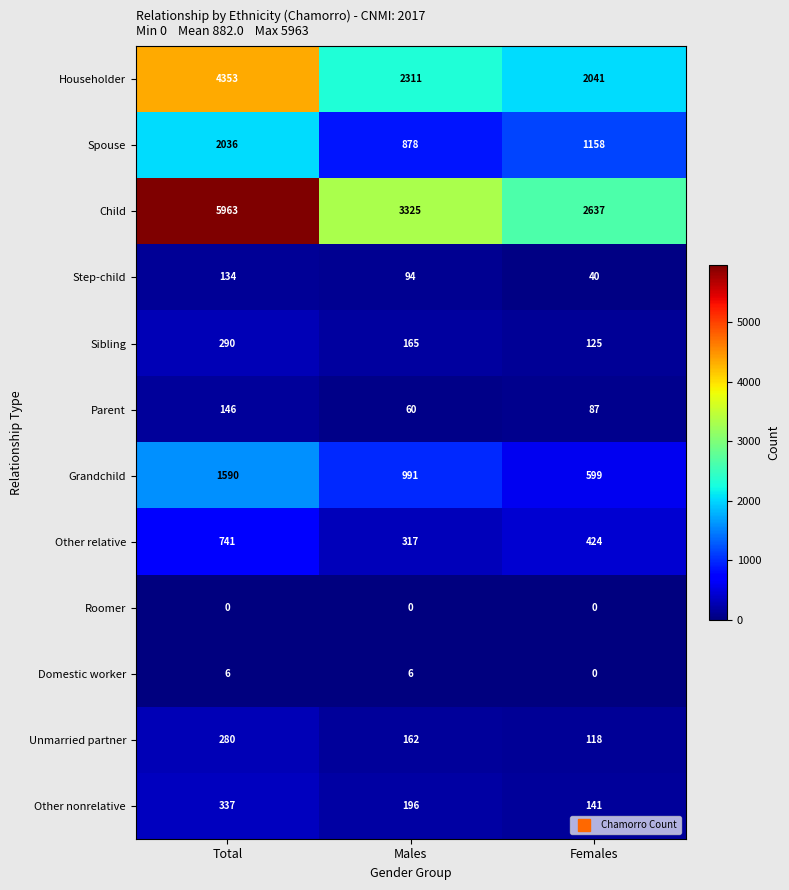

What is the sum of the Domestic worker values at Total and Females?

6